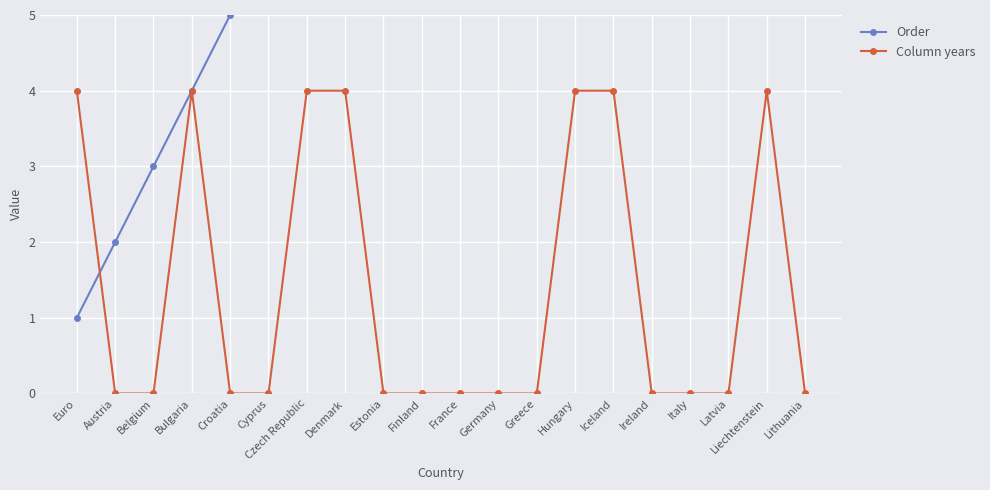

The Order series shows 3 at Austria. True or false?

False